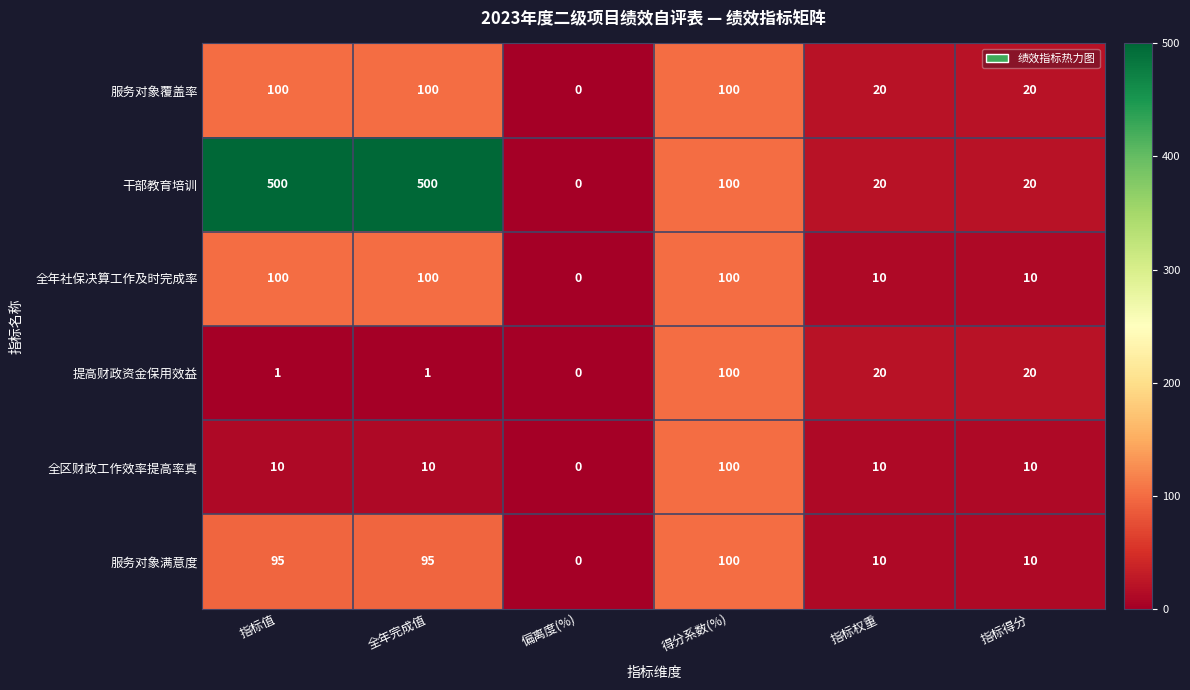

What is the average value of the 服务对象满意度 series?

52